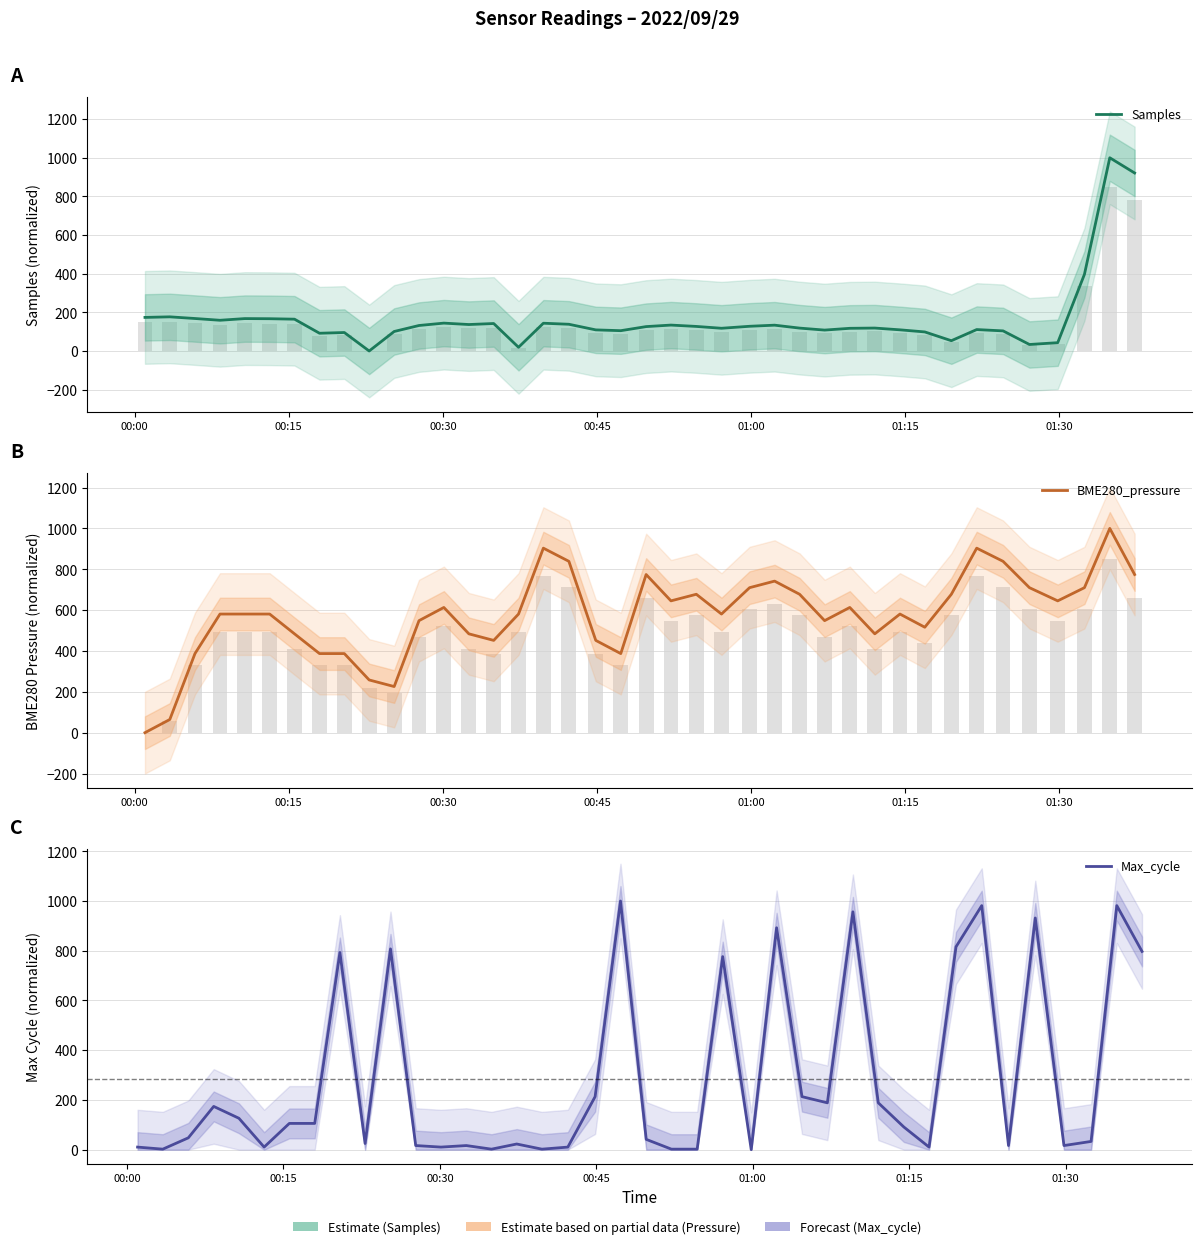

Count the number of categories in the chart.

40